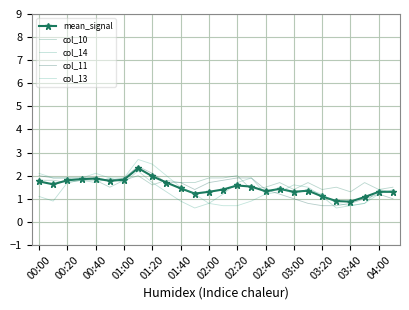

How many data points in col_11 are above 1?

19